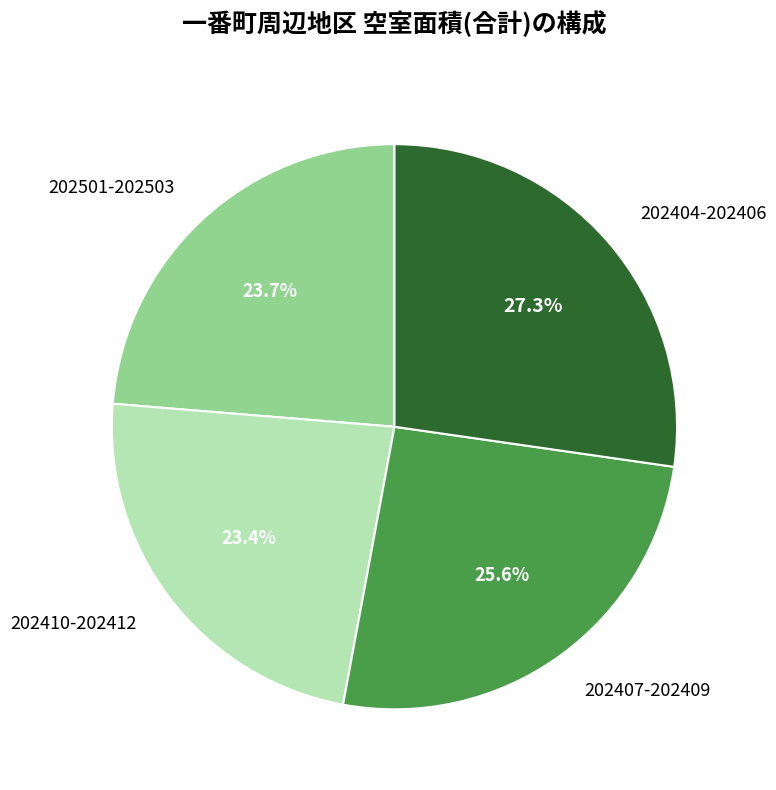

How much of the chart is everything except 202404-202406?

72.7%